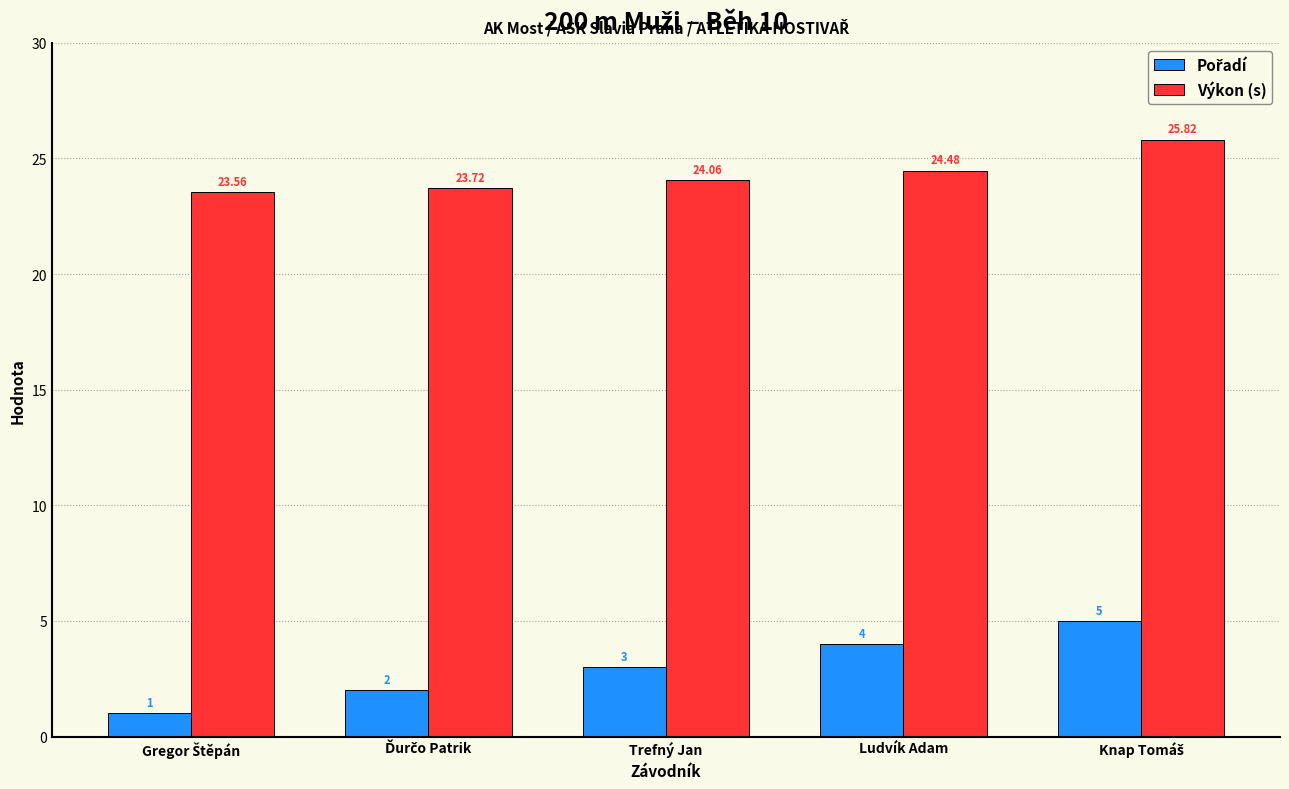

At which label does Výkon (s) first exceed 24?

Trefný Jan